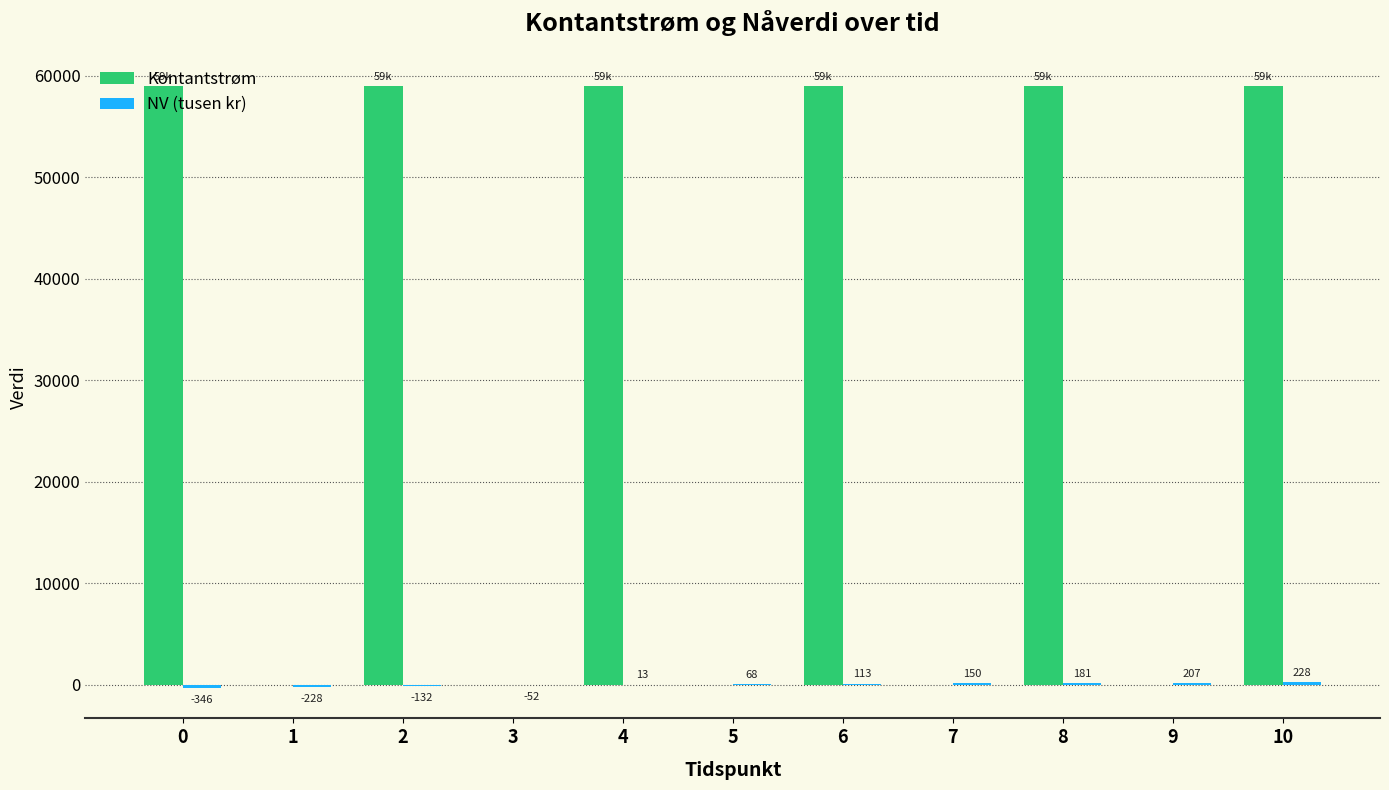

What is the greatest value displayed?

59000.0